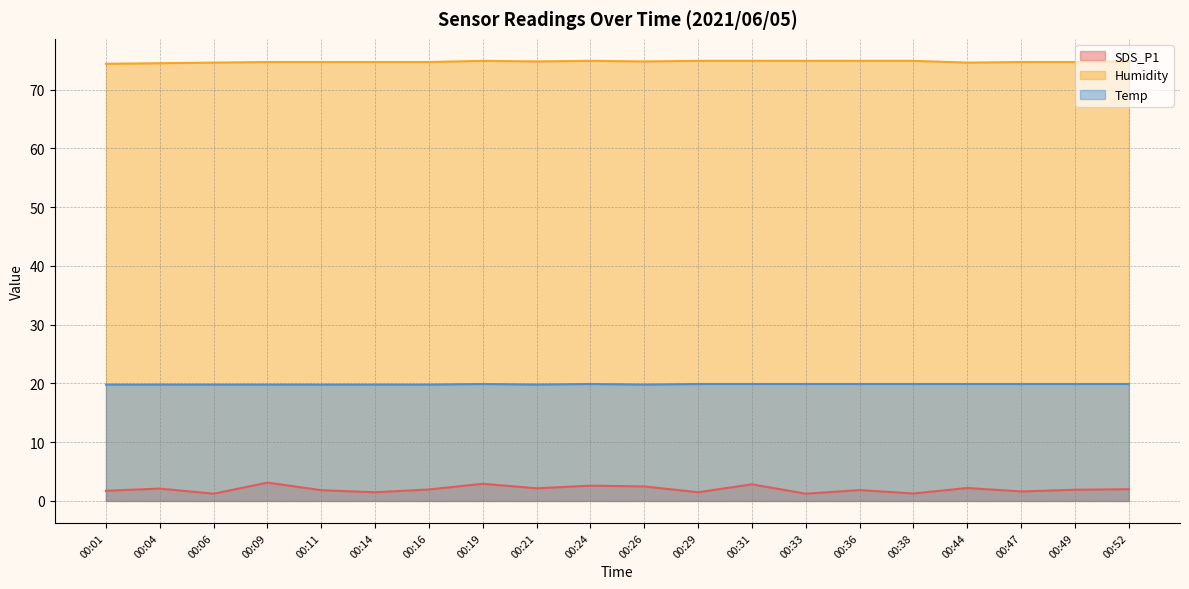

Reading right to left, transcribe all the data shown in this chart.

SDS_P1: 2.0	1.9	1.6	2.2	1.3	1.9	1.2	2.8	1.5	2.5	2.6	2.1	2.9	1.9	1.5	1.8	3.1	1.2	2.1	1.7
Humidity: 74.8	74.7	74.7	74.6	74.9	74.9	74.9	74.9	74.9	74.8	74.9	74.8	74.9	74.7	74.7	74.7	74.7	74.6	74.5	74.4
Temp: 19.9	19.9	19.9	19.9	19.9	19.9	19.9	19.9	19.9	19.8	19.9	19.8	19.9	19.8	19.8	19.8	19.8	19.8	19.8	19.8